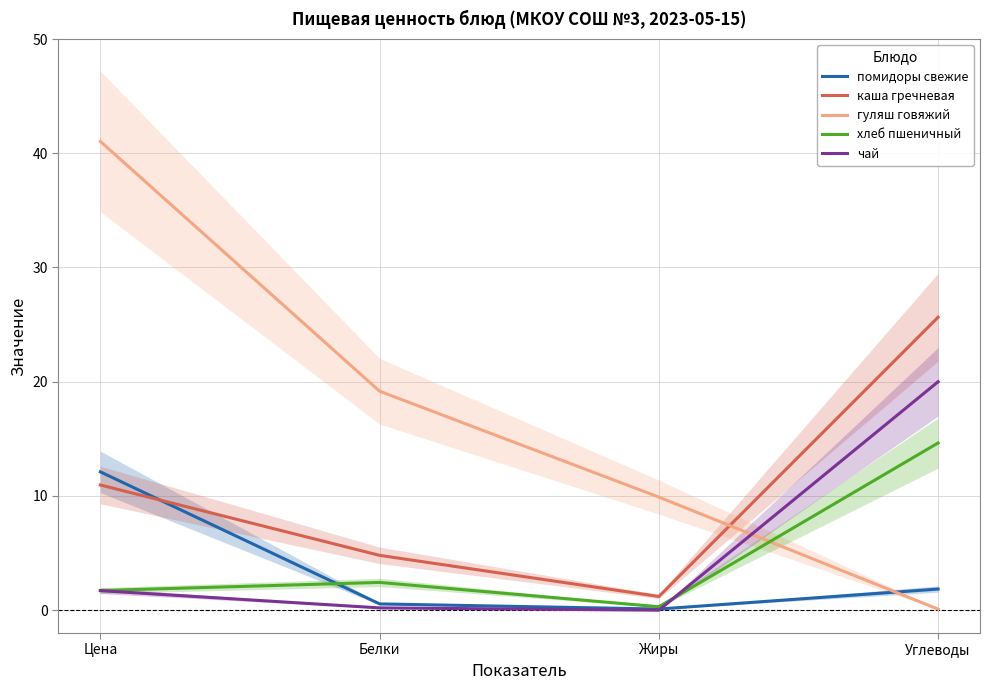

What position from the left is Углеводы?

4